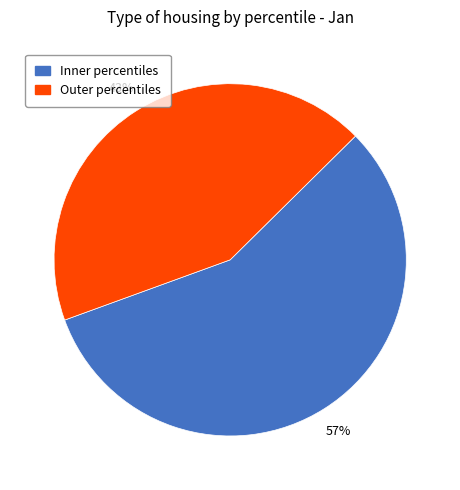

Is there any slice that represents more than half of the pie?

Yes